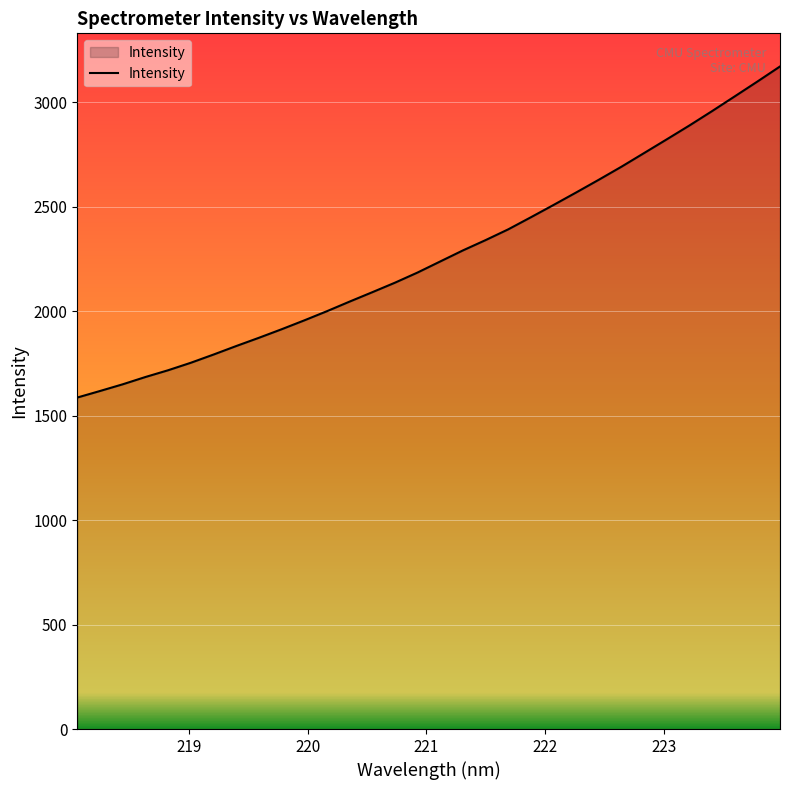

What is the difference between the maximum and minimum values?

1584.9